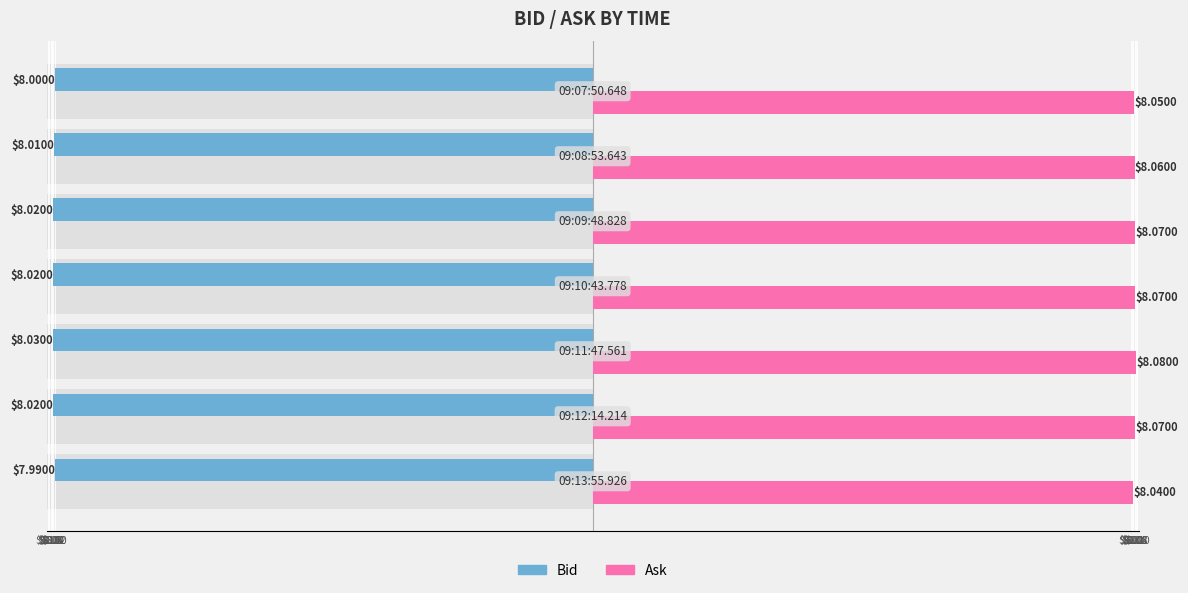

What is the average value of the Bid series?

-8.0